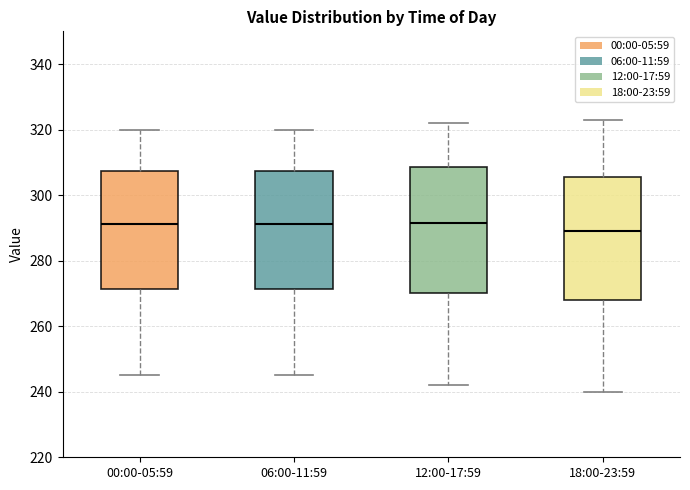

Reading left to right, read every box against the y-axis: the position of its median line, the range the box covers, and the ends of its whiskers. The values are not printed on the chart, so give them approximately, as read against the axis.

00:00-05:59: median 292, box 272 to 308, whiskers 246 to 320
06:00-11:59: median 292, box 272 to 308, whiskers 246 to 320
12:00-17:59: median 292, box 270 to 308, whiskers 242 to 322
18:00-23:59: median 290, box 268 to 306, whiskers 240 to 324